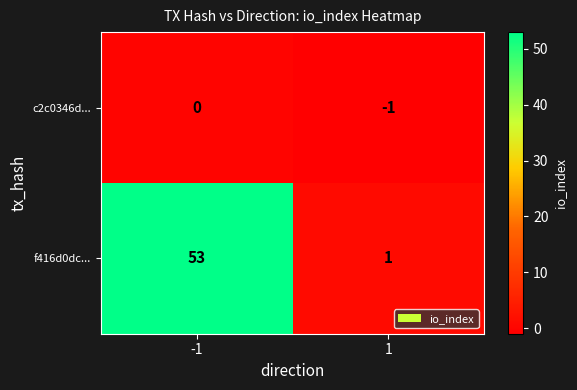

List the series in order of their overall mean, highest first.

f416d0dc..., c2c0346d...